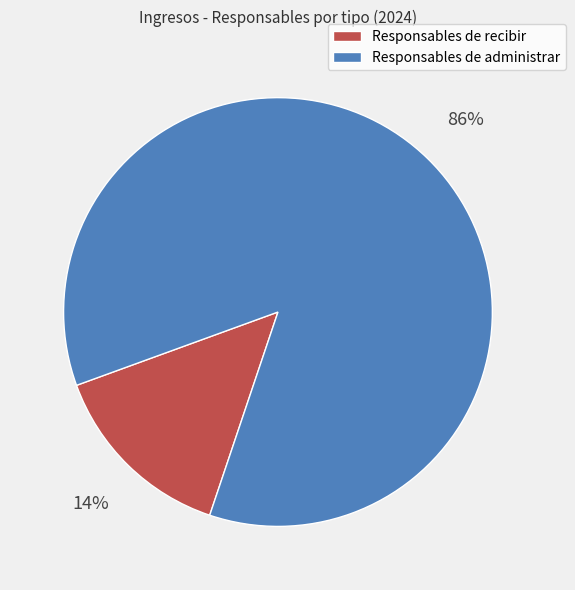

To the nearest percent, what is the average slice percentage?

50%